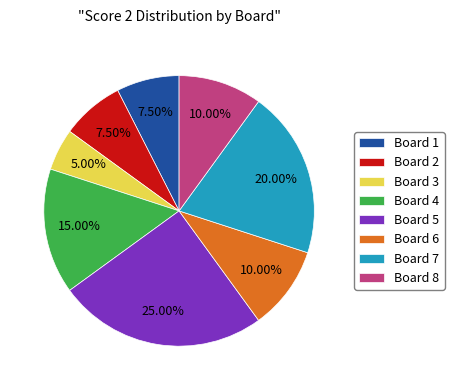

What percentage is NOT represented by Board 6?

90.0%